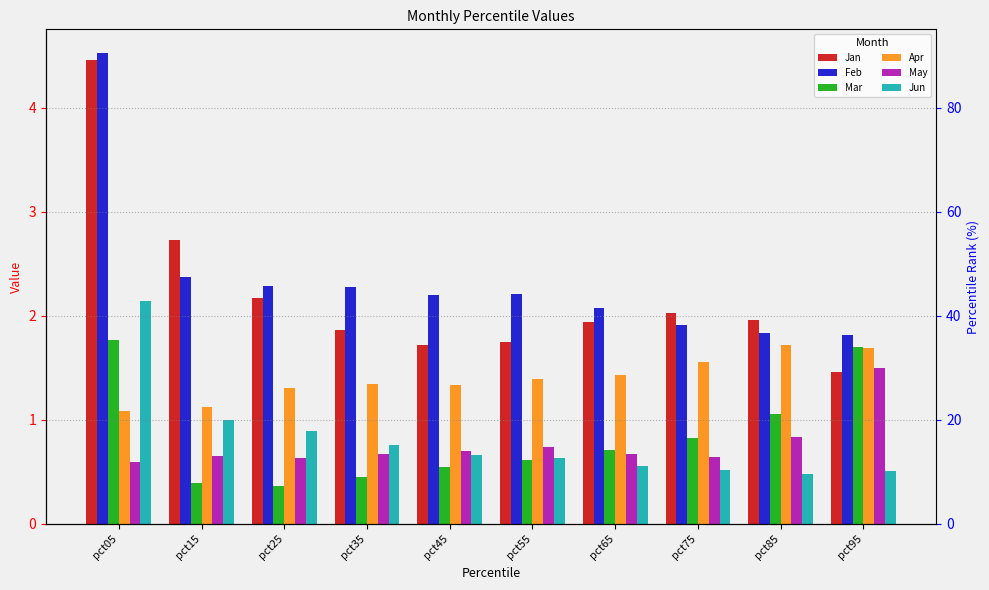

At which label does Jan reach its peak?

pct05